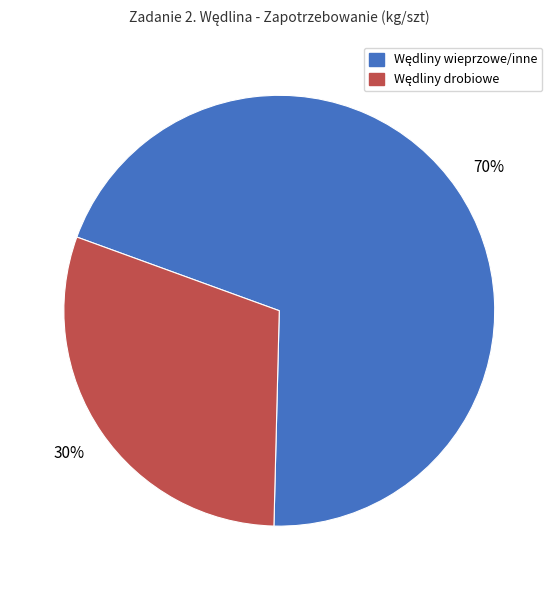

To the nearest percent, what is the difference between the largest and smallest slice percentages?

40%